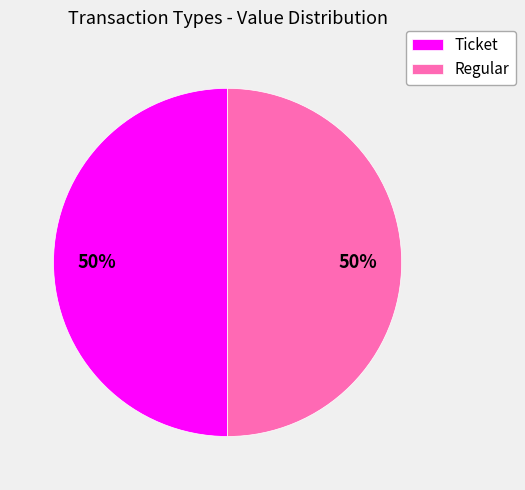

What is the ratio of the value at Regular to the value at Ticket?

1.0